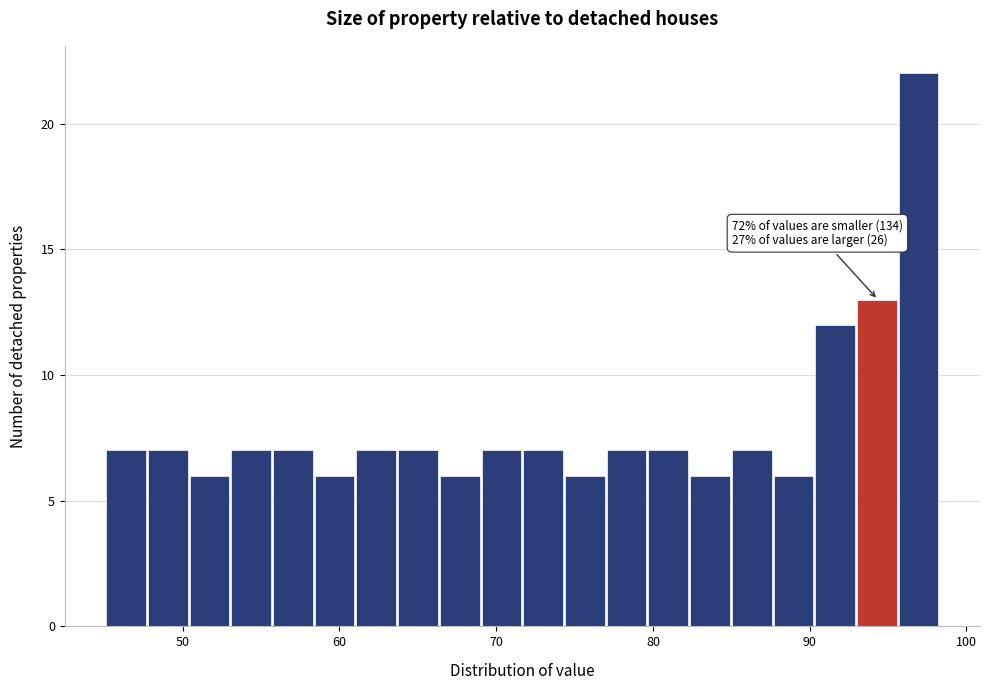

Read against the x-axis, roughly where is the centre of the tallest bar?

97